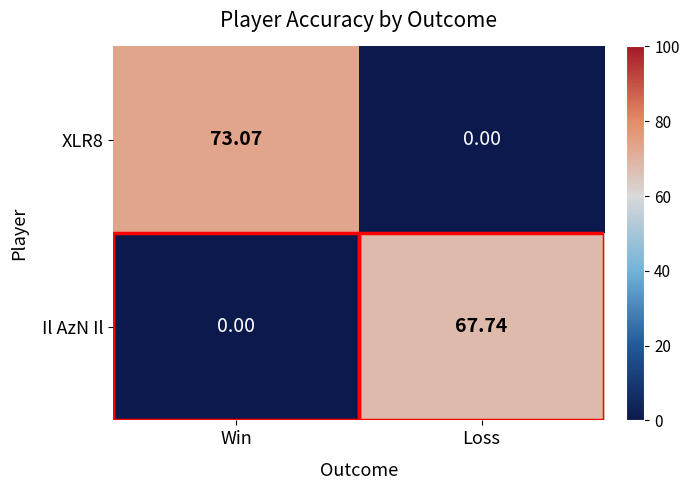

At which category is the sum across all series the highest?

Win